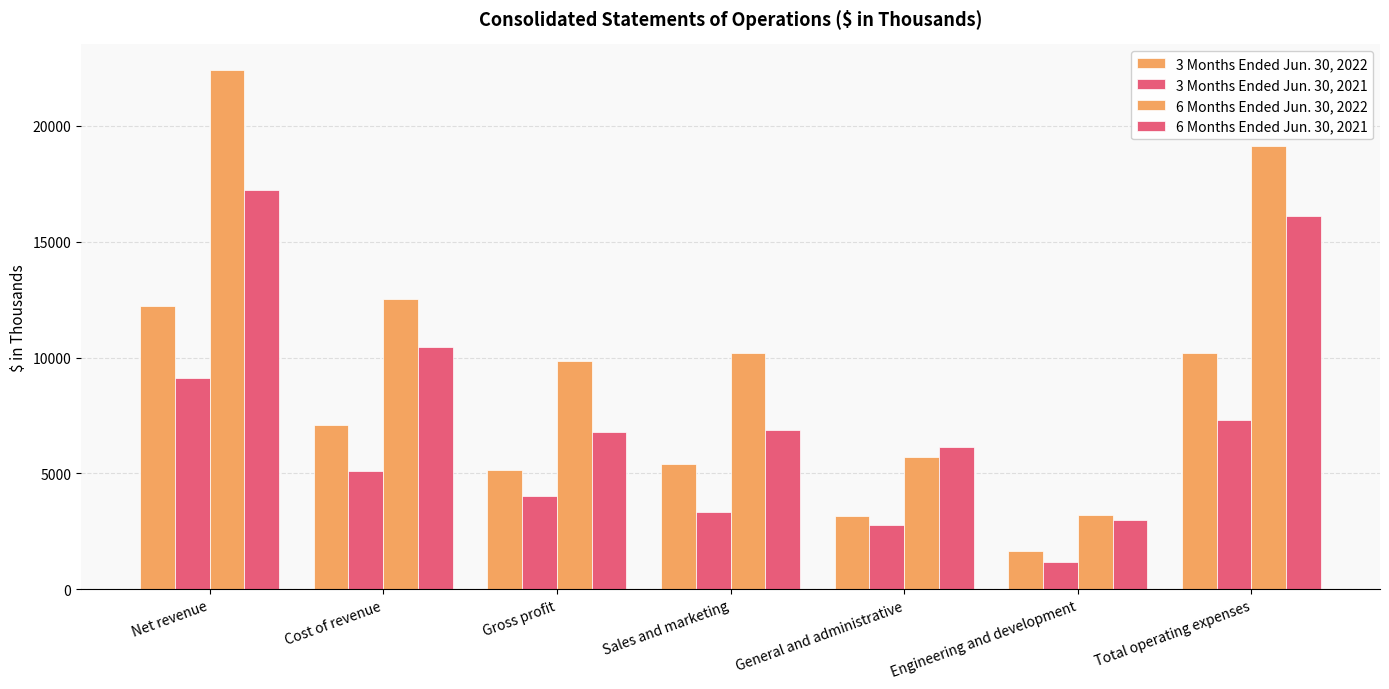

How many categories are shown in the chart?

7